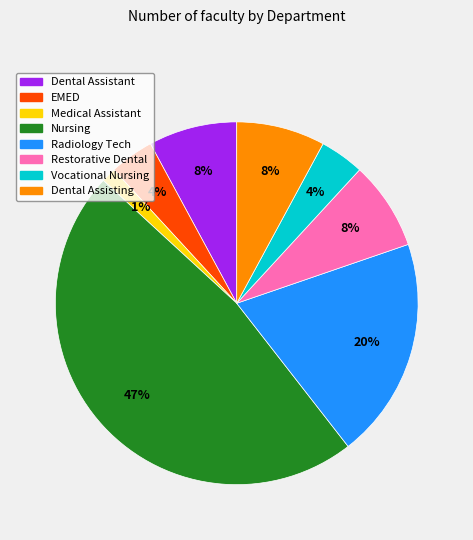

To the nearest percent, what is the average slice percentage?

12%